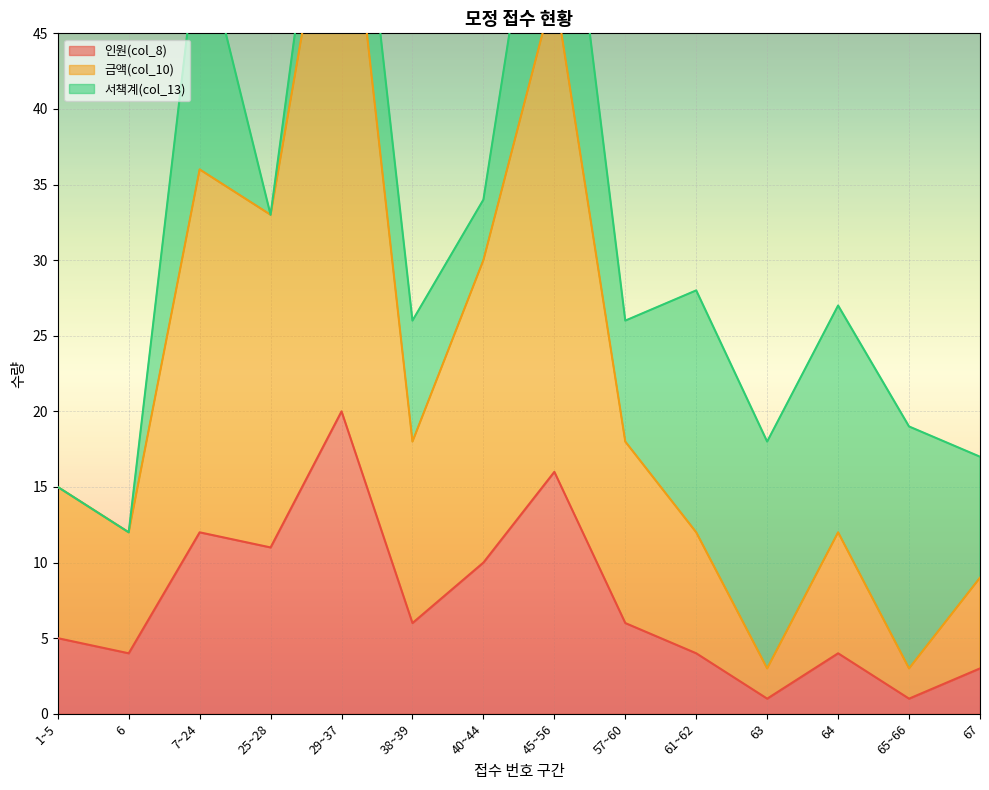

The 인원(col_8) series shows 4 at 40~44. True or false?

False